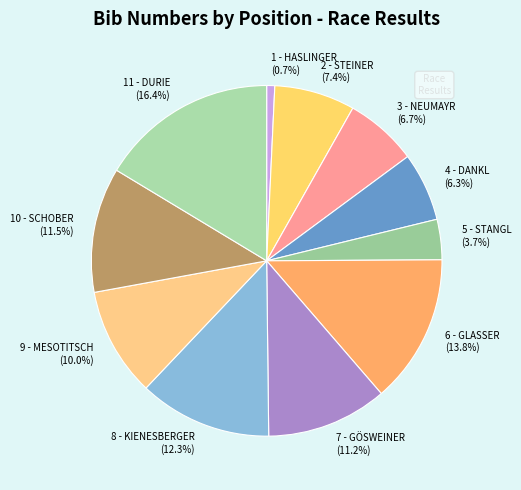

Is there any slice that represents more than half of the pie?

No